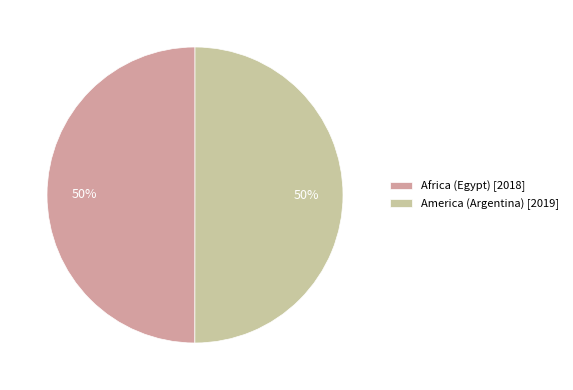

To the nearest percent, what is the combined percentage of Africa (Egypt) [2018] and America (Argentina) [2019]?

100%